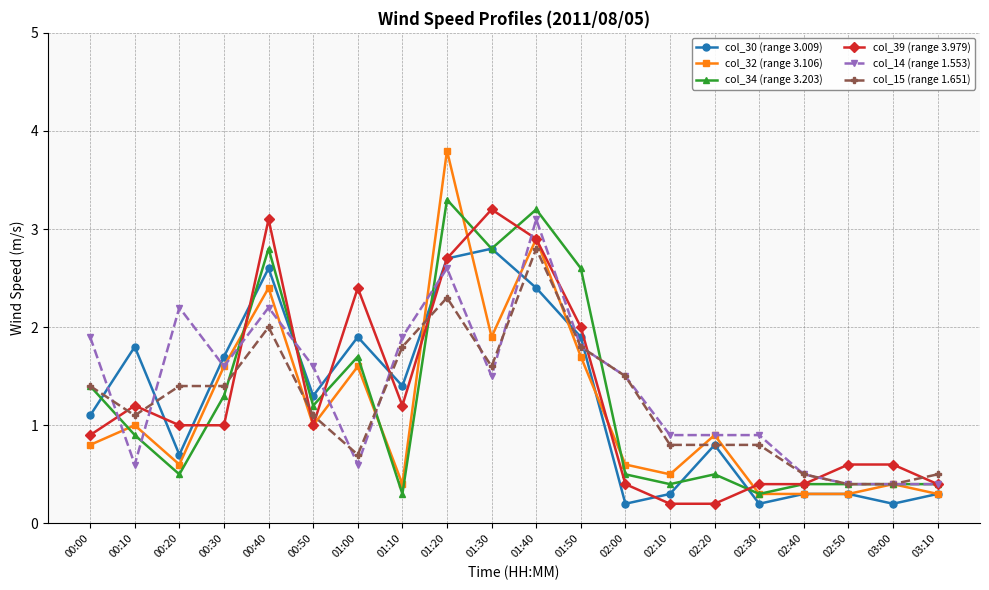

In col_32 (range 3.106), how many points are higher than both neighbors (excluding endpoints)?

7